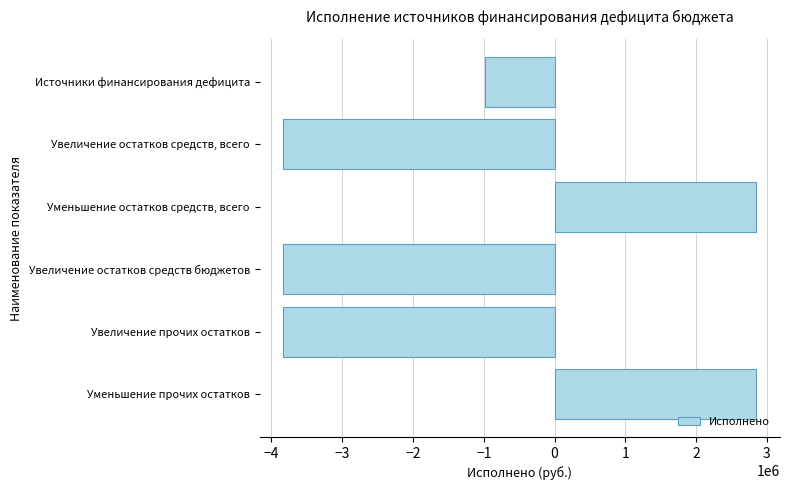

What is the label of the 4th bar from the top?

Увеличение остатков средств бюджетов